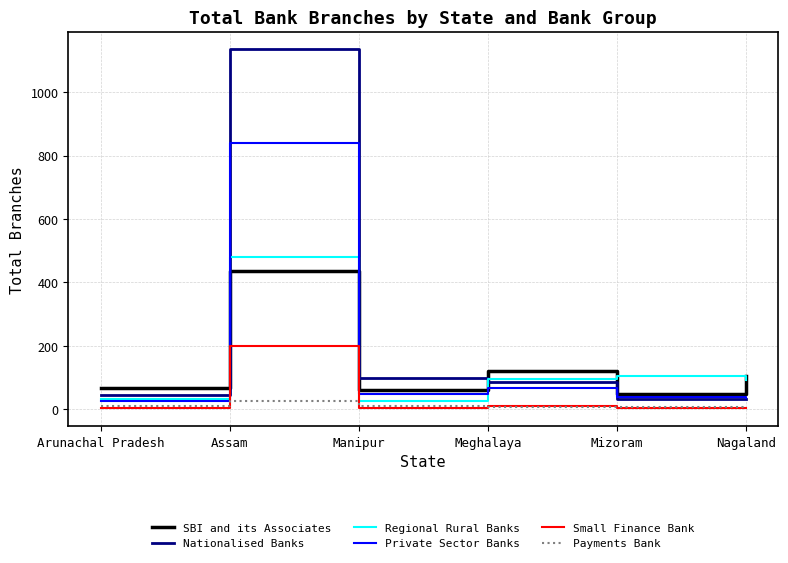

Where is SBI and its Associates nearest to the value 241?

Meghalaya